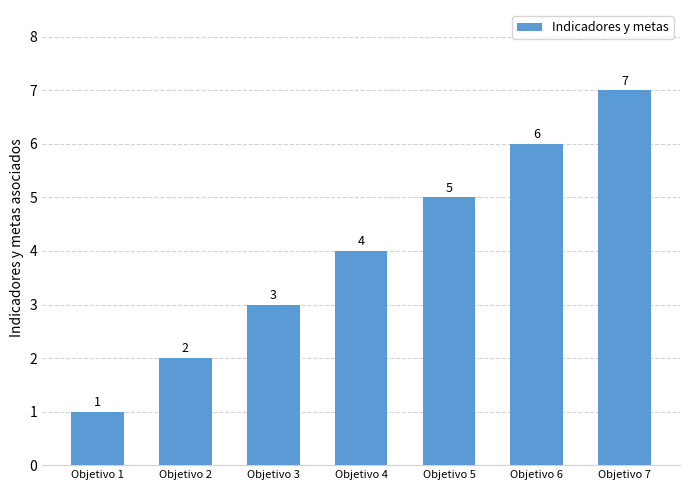

Between Objetivo 2 and Objetivo 3, which is larger?

Objetivo 3